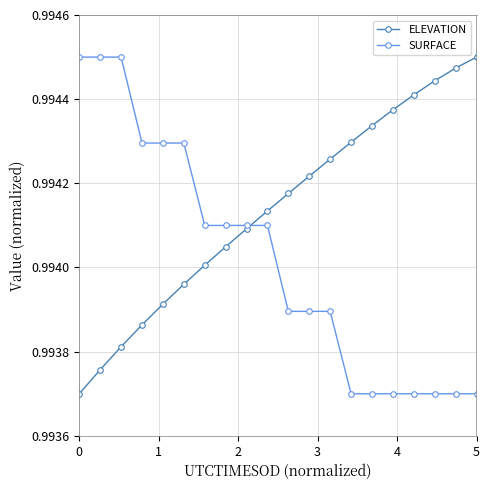

List the series in order of their overall mean, highest first.

ELEVATION, SURFACE